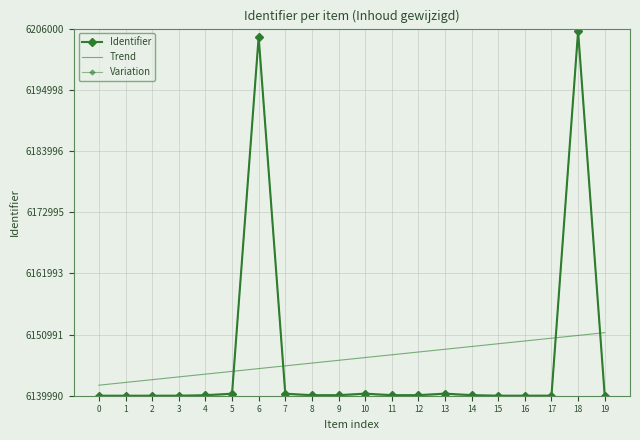

What is the value of the Trend point at the 6th from the left?

6144367.7